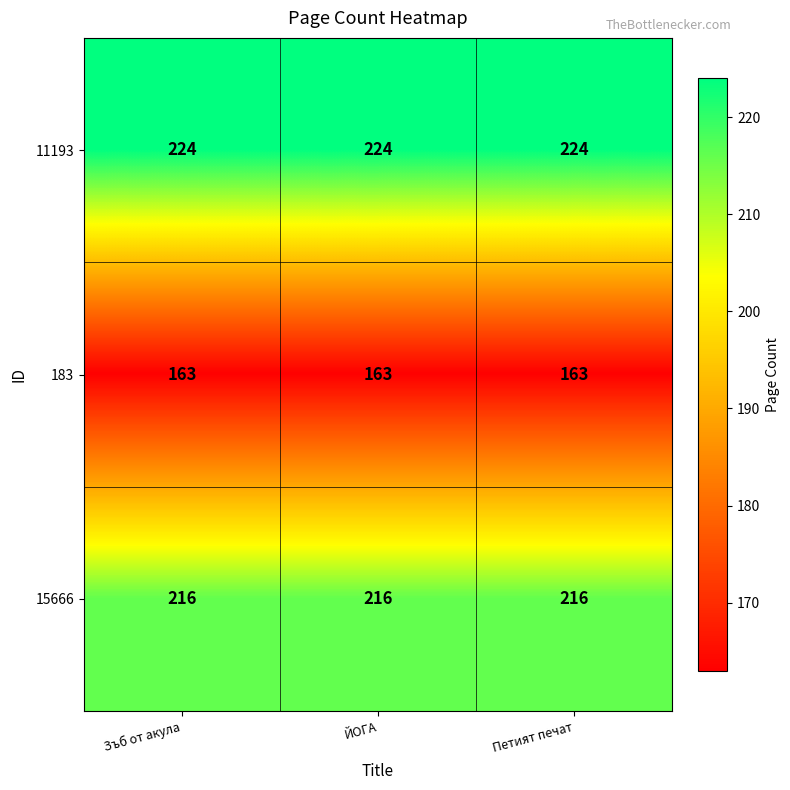

What is the total value across all series at ЙОГА?

603